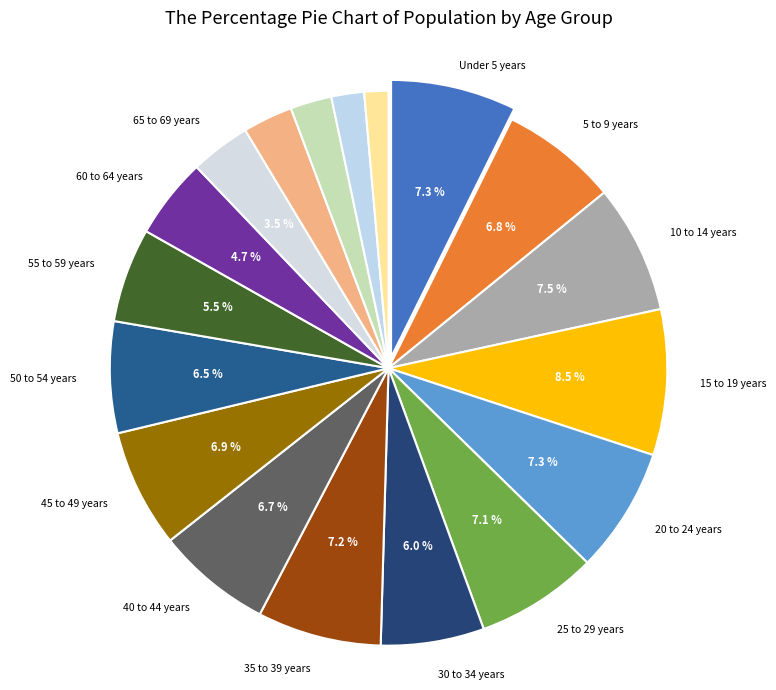

To the nearest percent, what is the average slice percentage?

6%